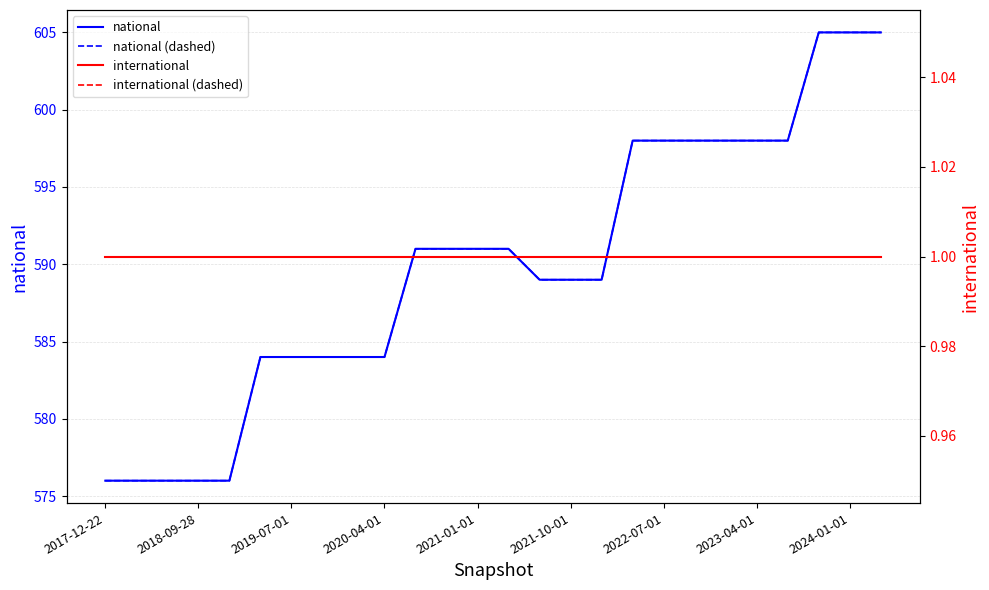

Where does the national series first go above 591?

17